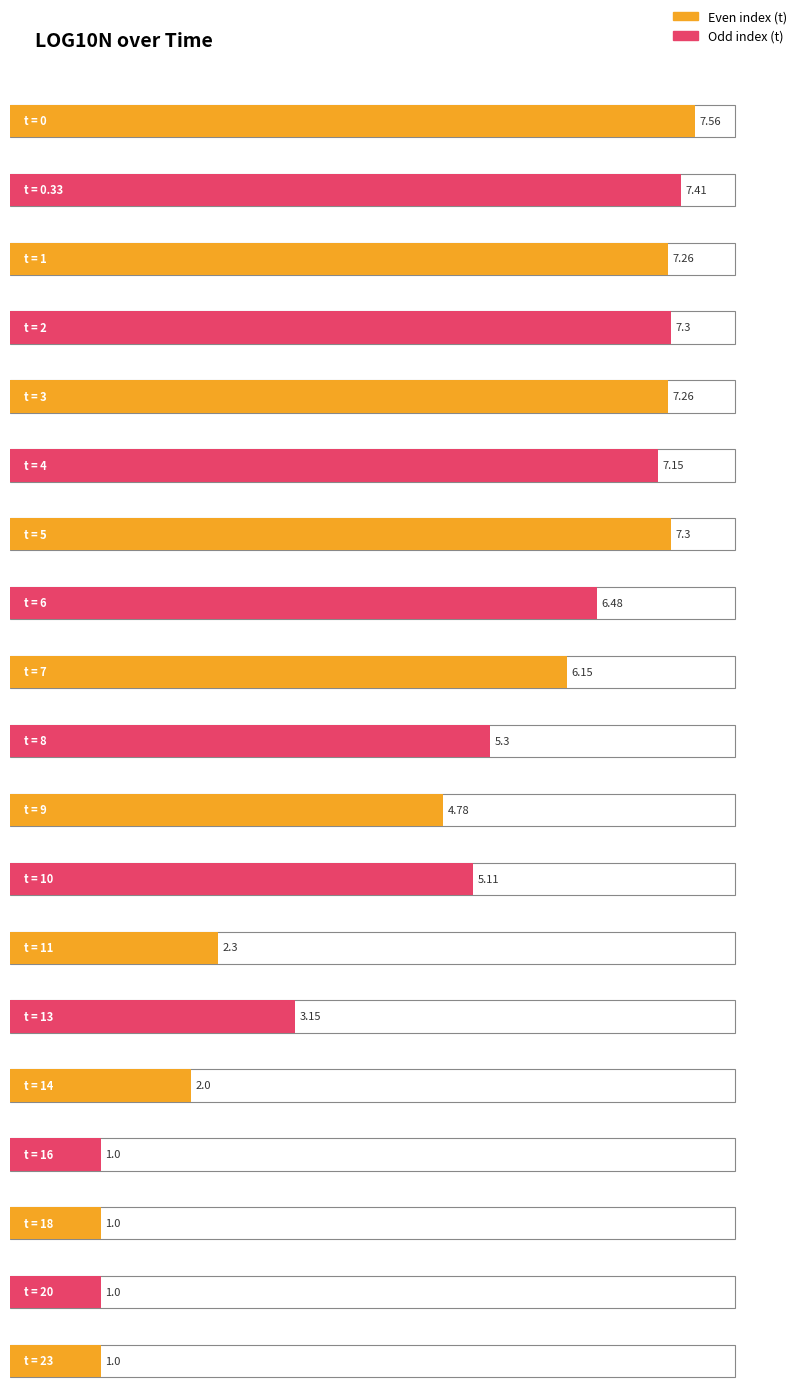

What is the maximum value shown in the chart?

7.6